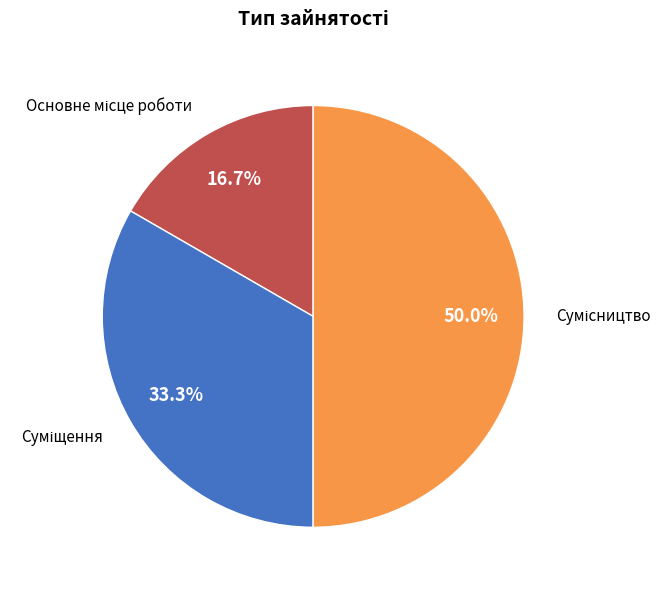

How many segments does this pie chart have?

3